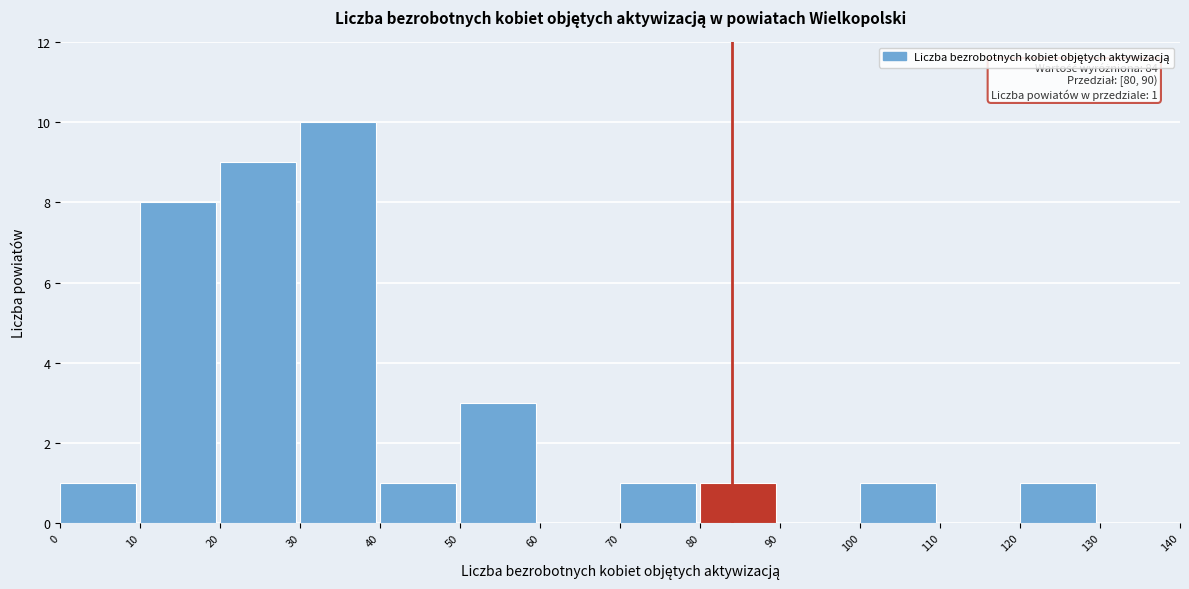

Over which range of the x-axis is the bar tallest?

30 to 40